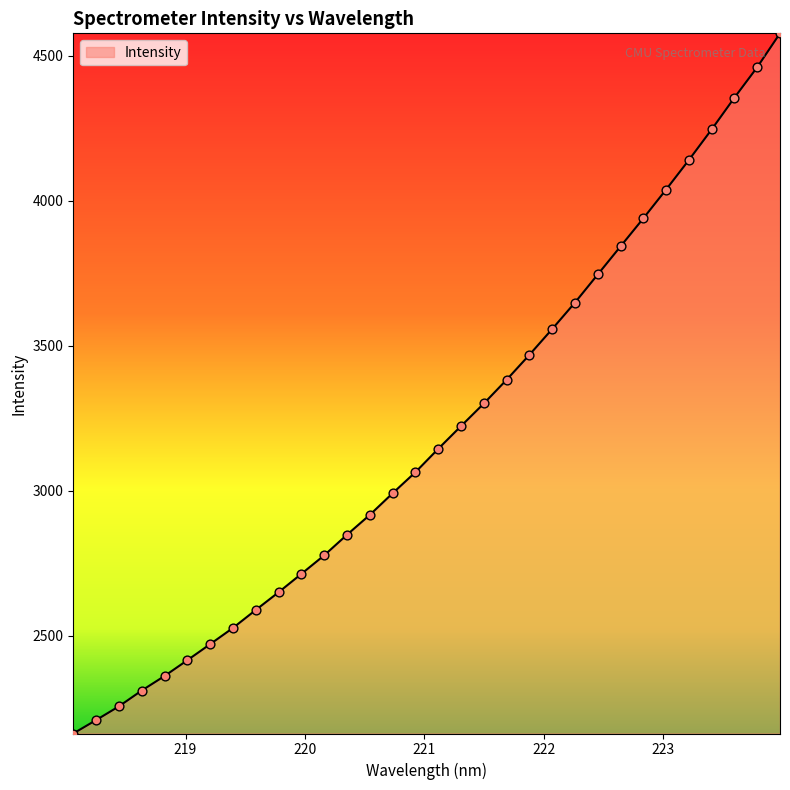

What is the minimum value shown in the chart?

2164.1